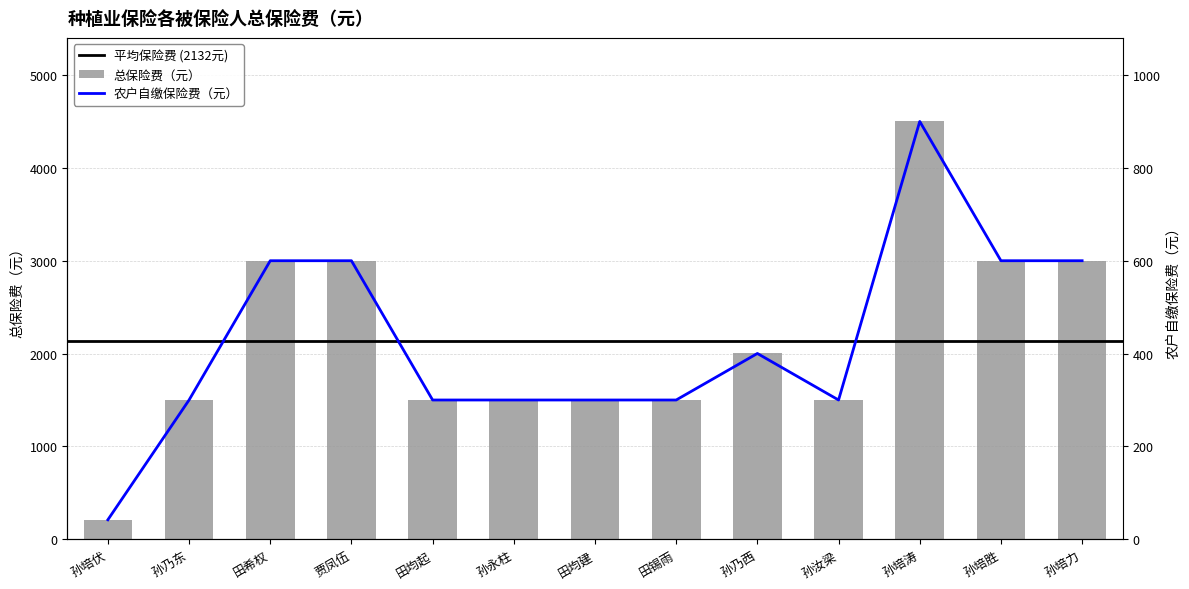

Which category has the lowest value across all series?

孙培伏